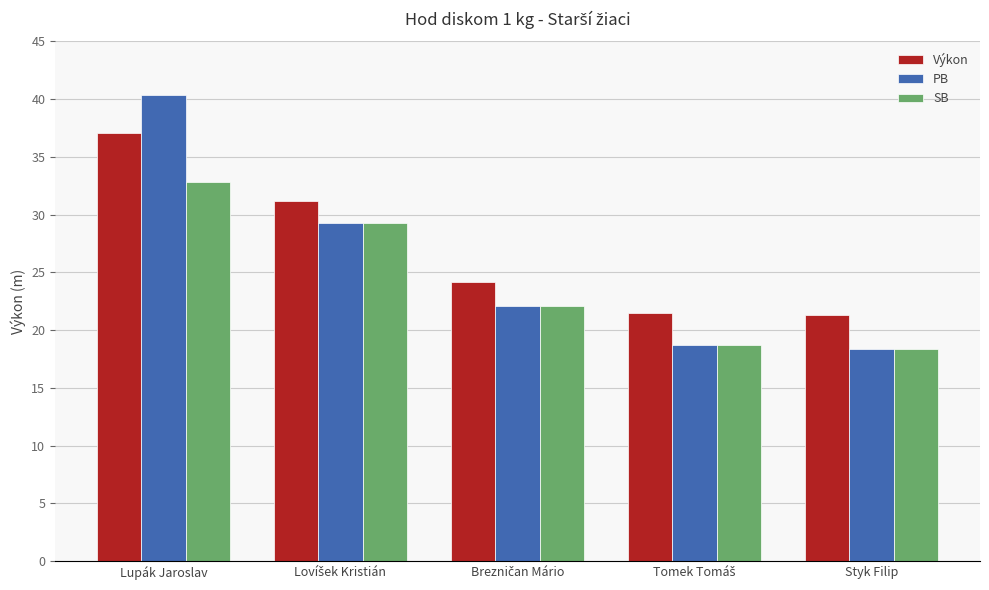

Where does the SB series first go above 22?

Lupák Jaroslav